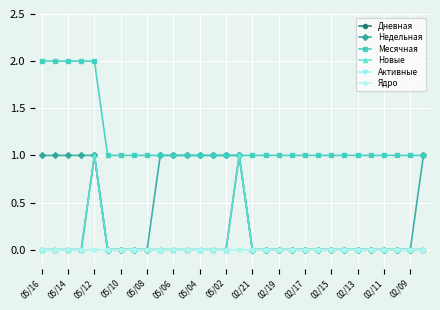

True or false: Активные and Месячная intersect in this chart.

False